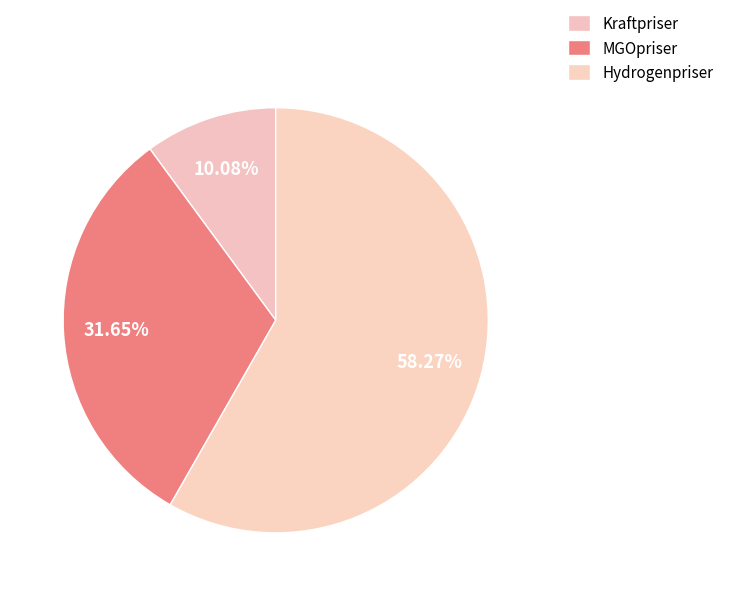

Is it true that MGOpriser is 21% of the pie?

False